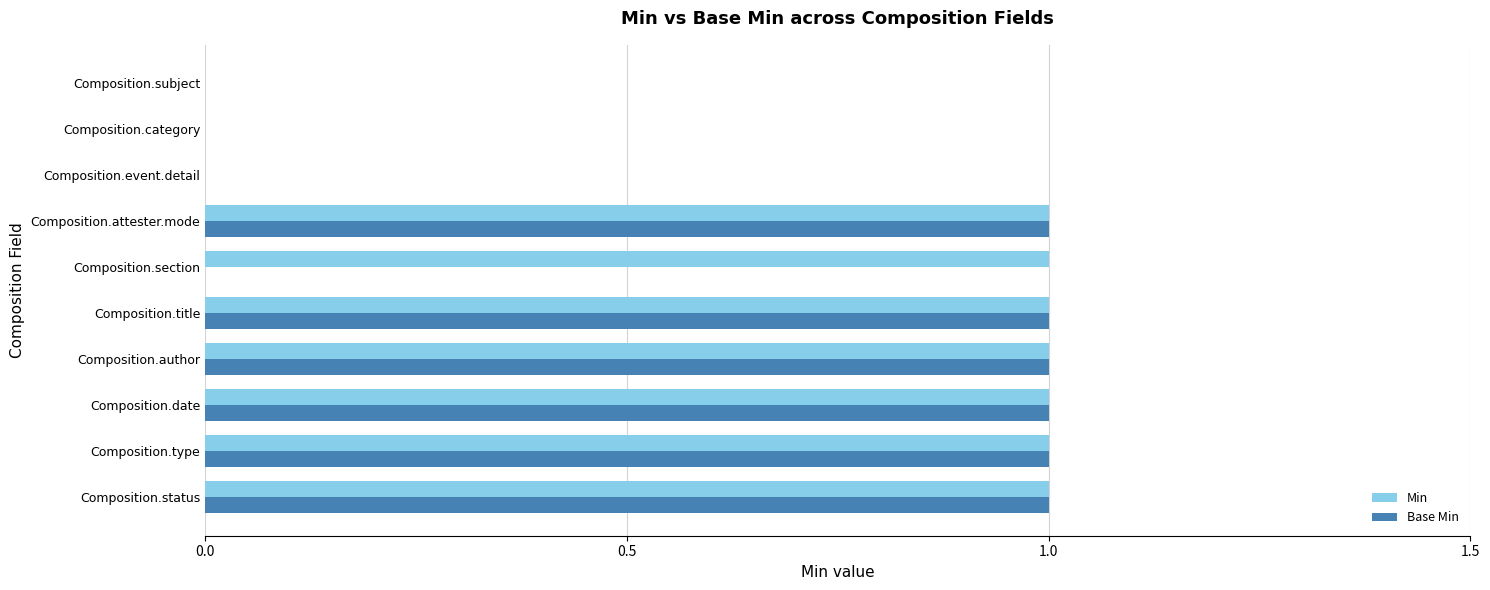

The value of Base Min at Composition.date is 1. True or false?

True